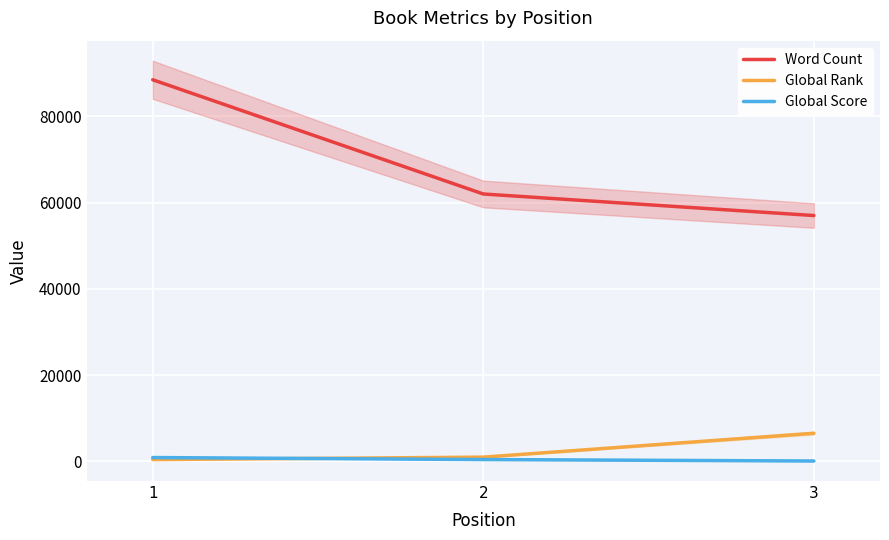

What is the greatest value displayed?

88500